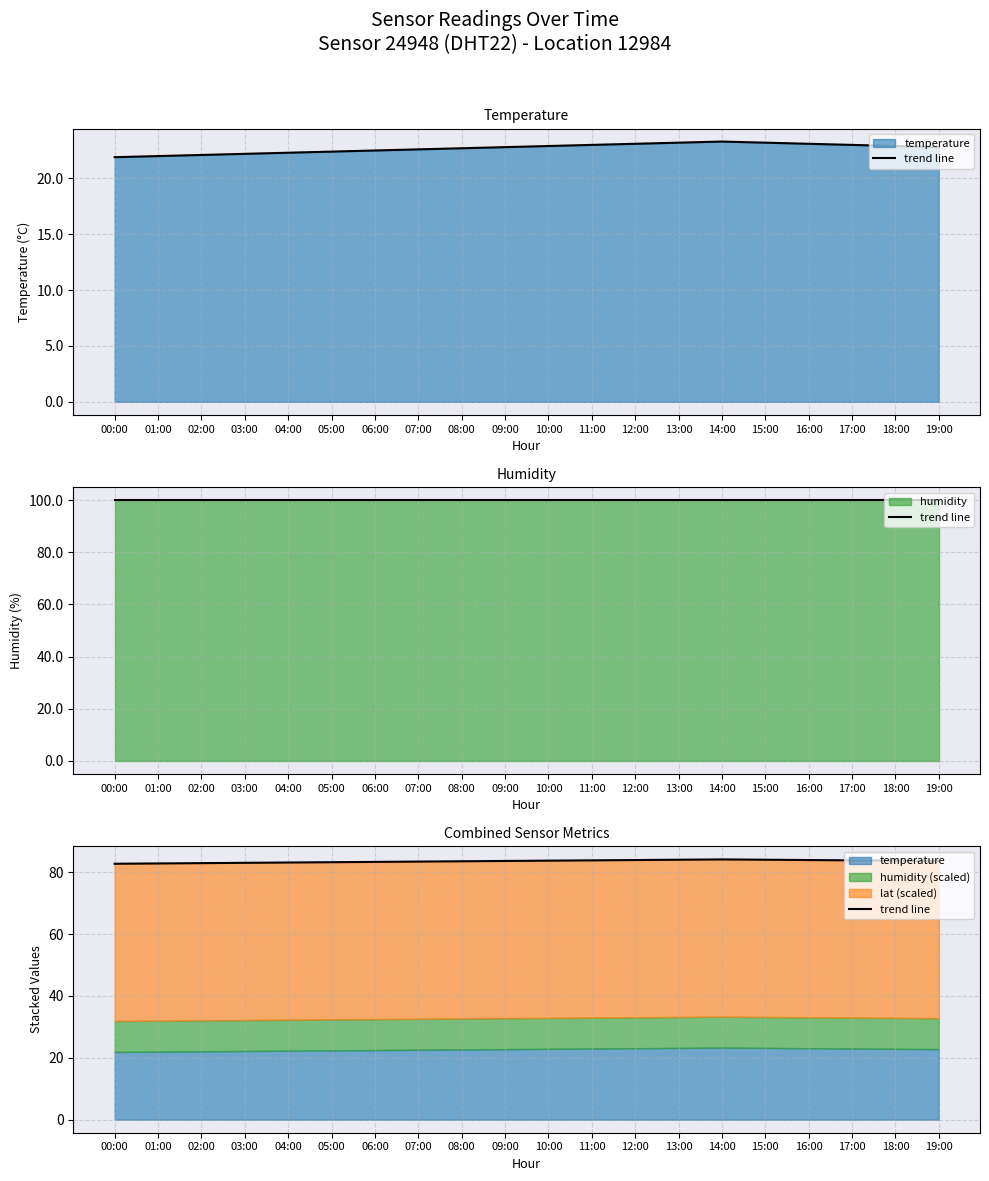

True or false: there are more than 0 points higher than both neighbors.

True